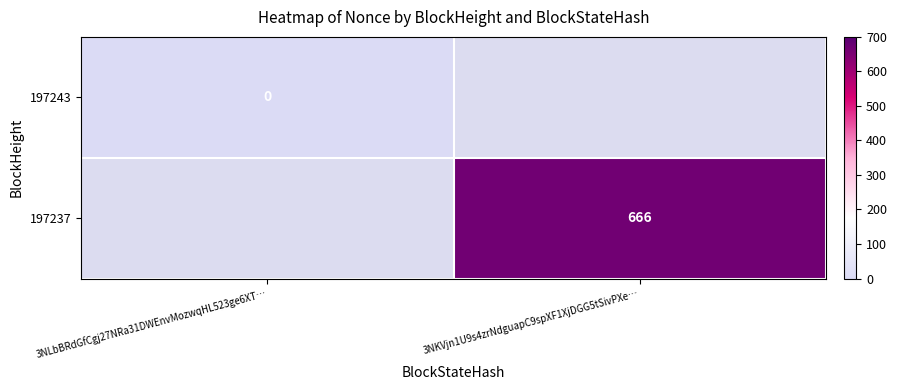

Which category has the lowest value across all series?

3NLbBRdGfCgj27NRa31DWEnvMozwqHL523ge6XT…